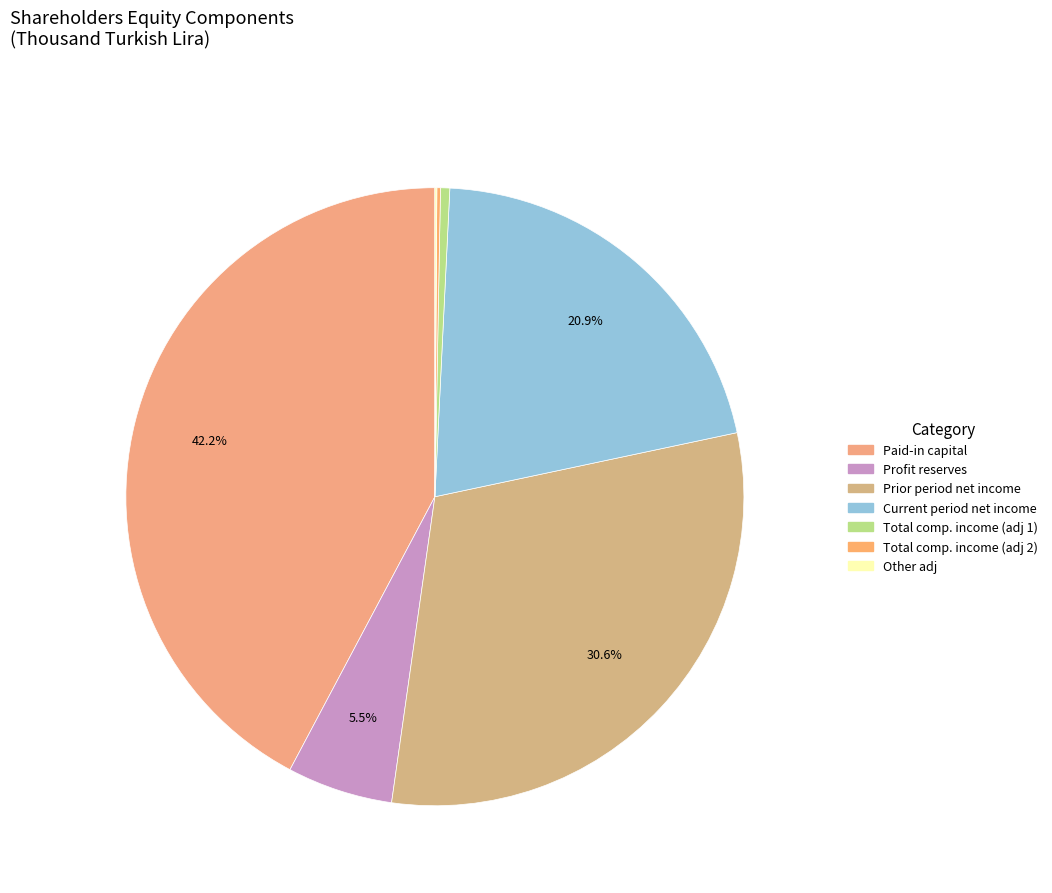

How many slices are in this pie chart?

7